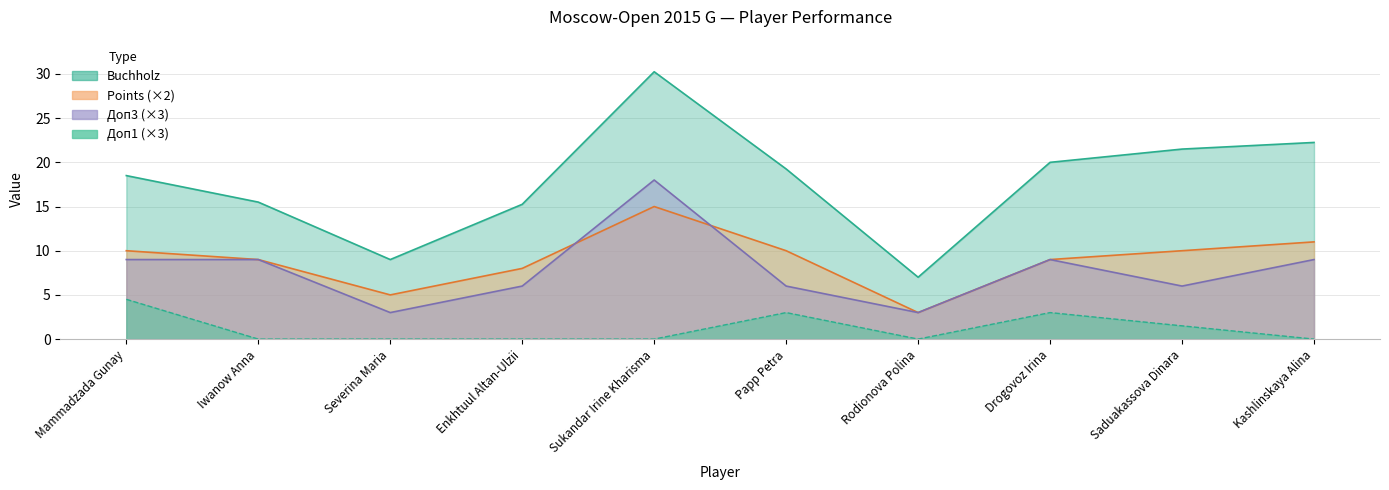

At which category does Doп1 reach its first local valley?

Rodionova Polina